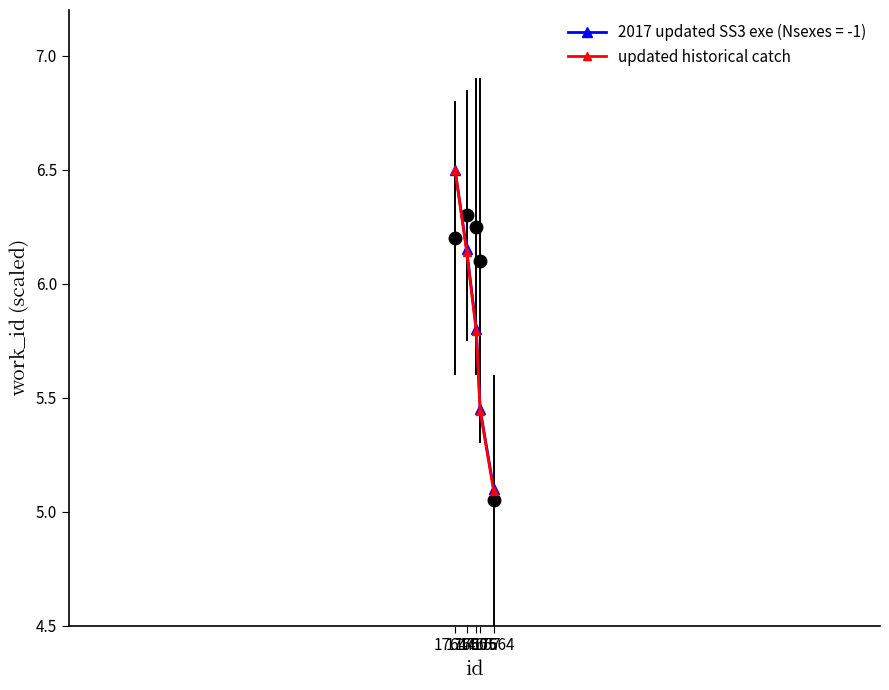

What is the minimum value shown in the chart?

5.1